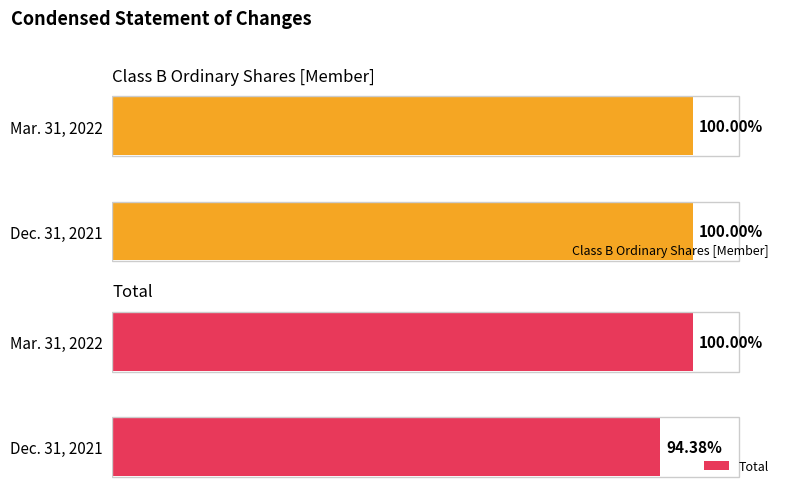

The Class B Ordinary Shares [Member] series shows 0.9 at 0. True or false?

False